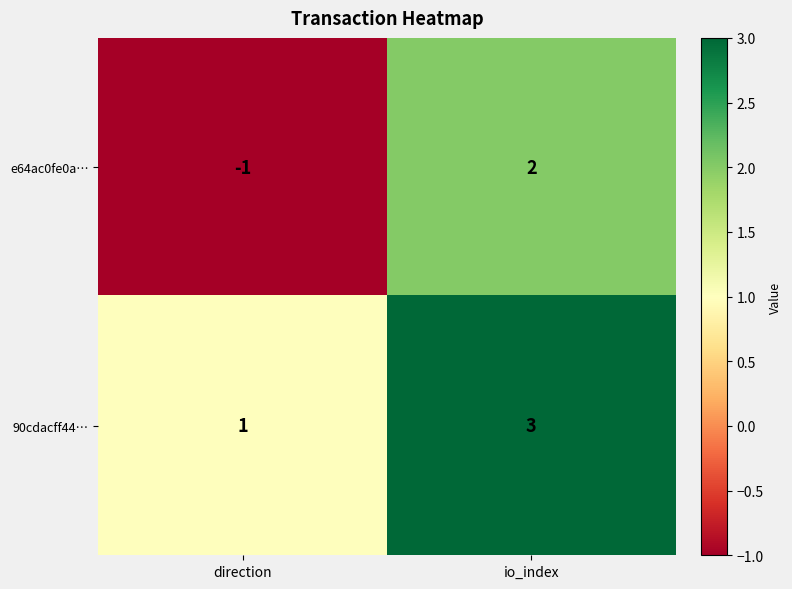

At which label is 90cdacff44… closest to 2?

direction